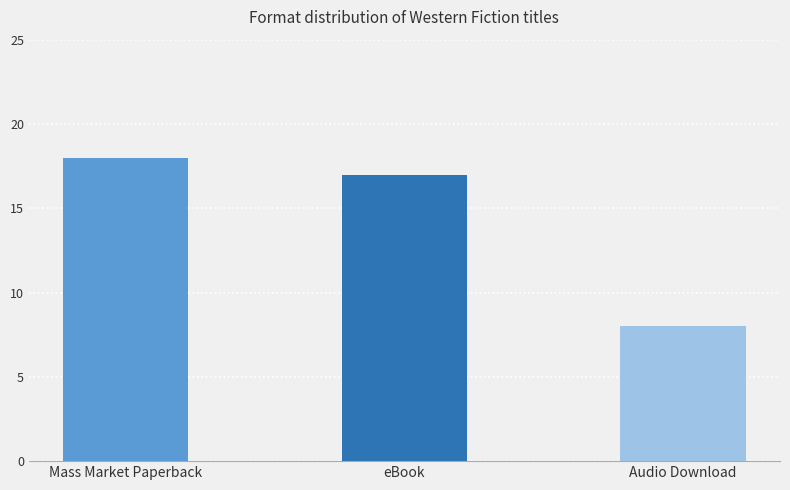

Reading left to right, extract all data points from this chart.

18	17	8